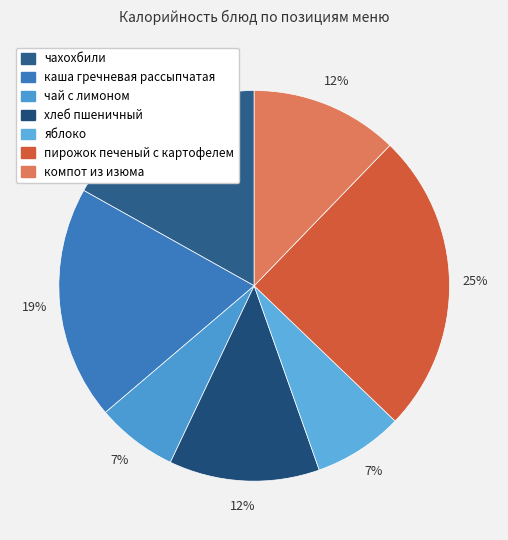

Count the number of slices in the pie.

7